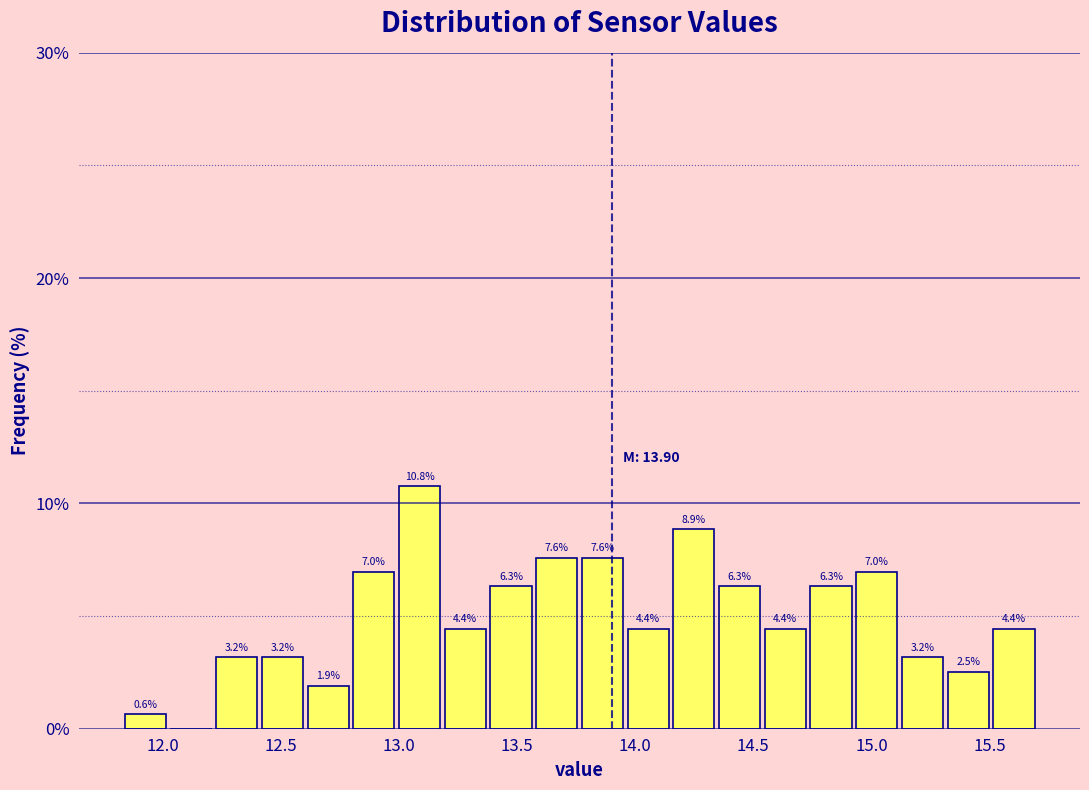

Around what value on the x-axis is the tallest bar? Give the approximate position of its centre, as read against the axis.

13.10